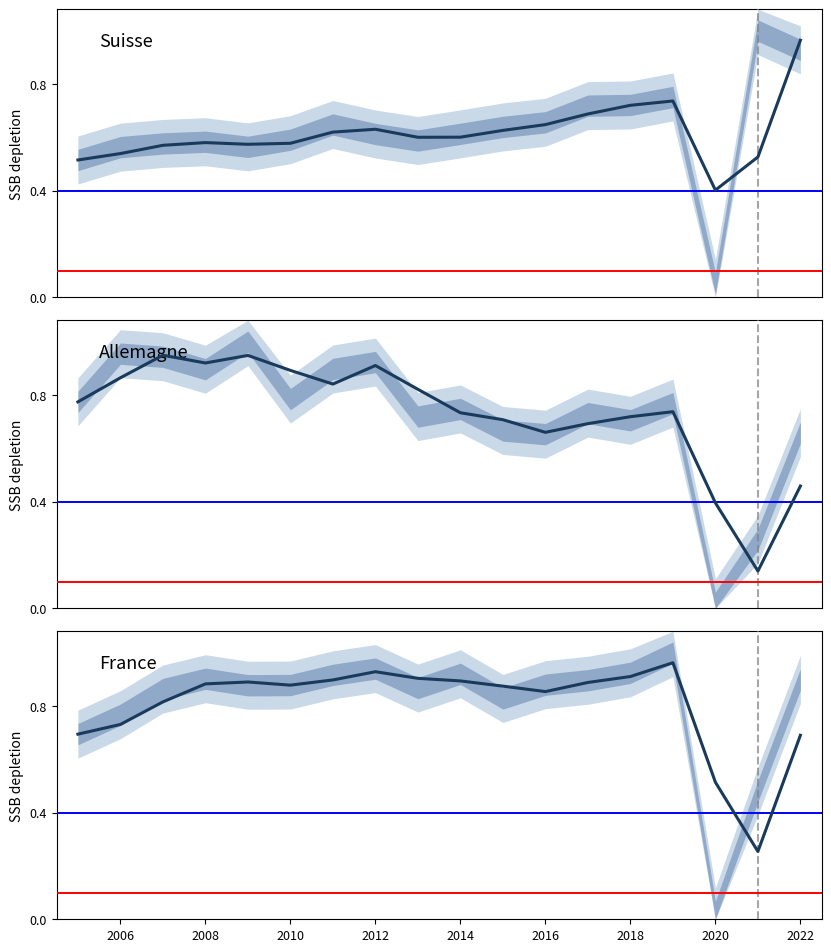

How many interior local valleys does the Allemagne series have?

4